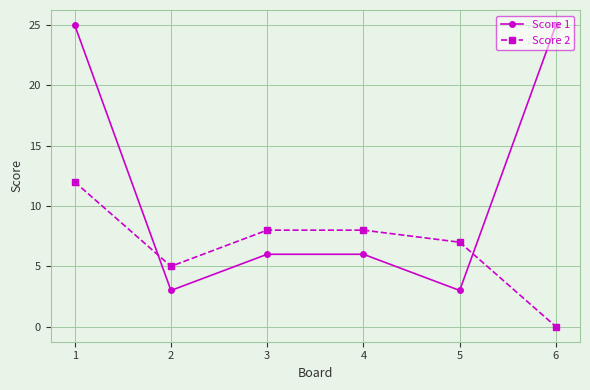

Which series changed the most between 1 and 3?

Score 1